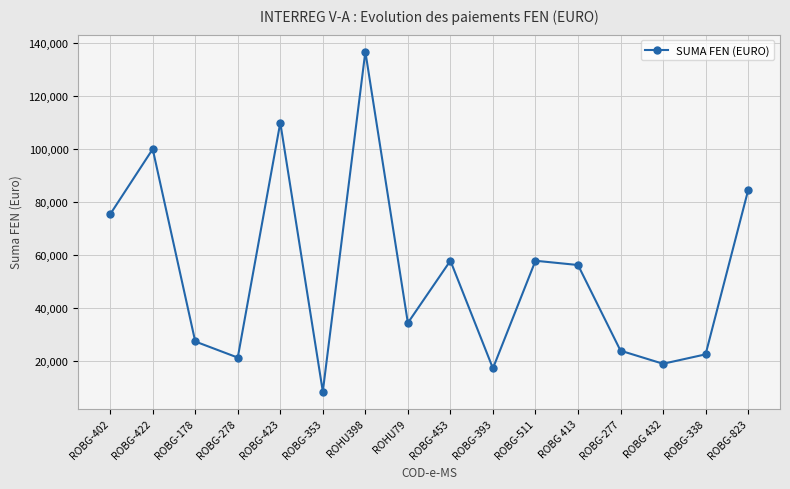

The value at ROBG-353 is 8311.6. True or false?

True